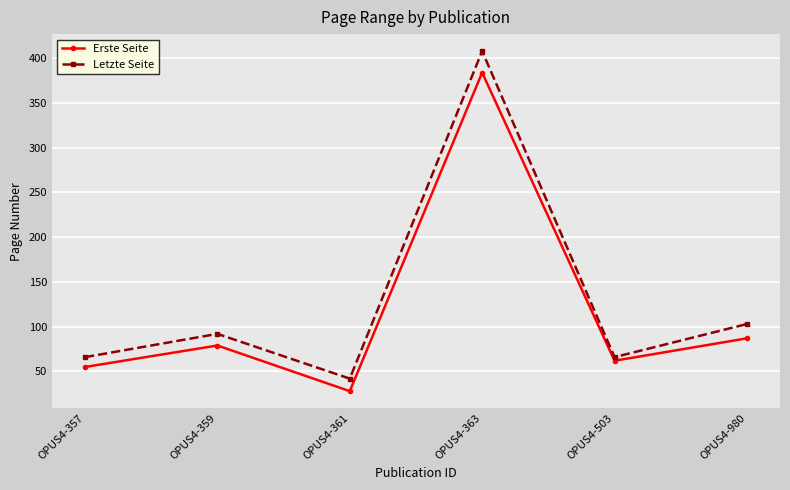

At which category is the sum across all series the highest?

OPUS4-363